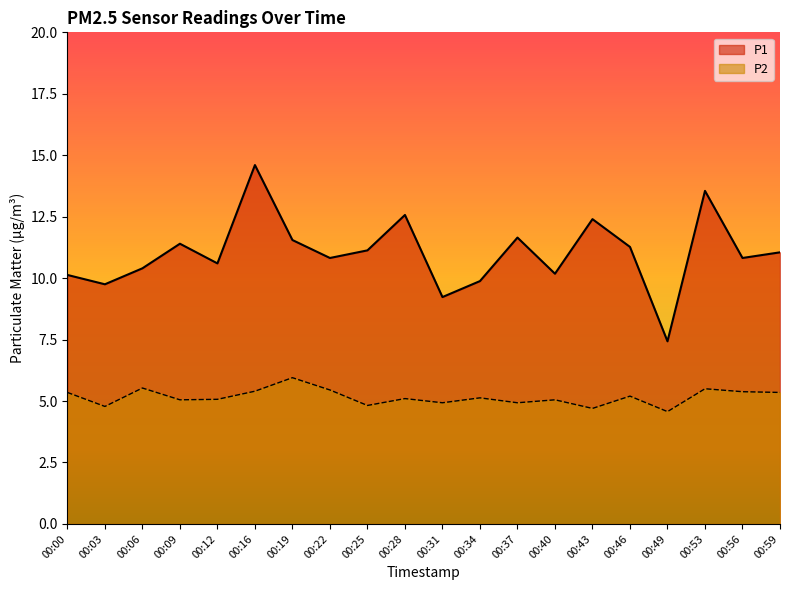

Which category has the highest value in the P1 series?

00:16